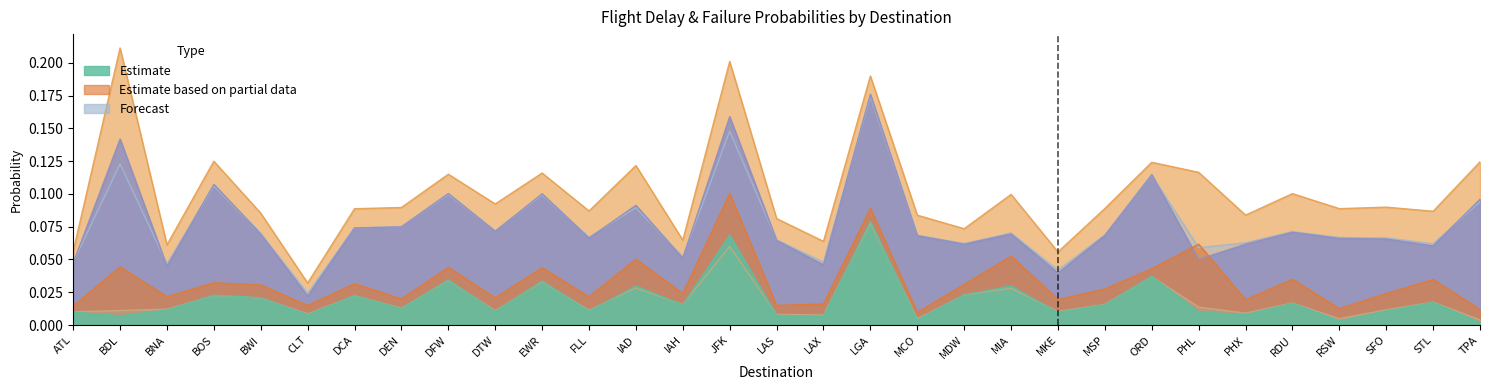

Which label corresponds to the smallest value in the chart?

TPA